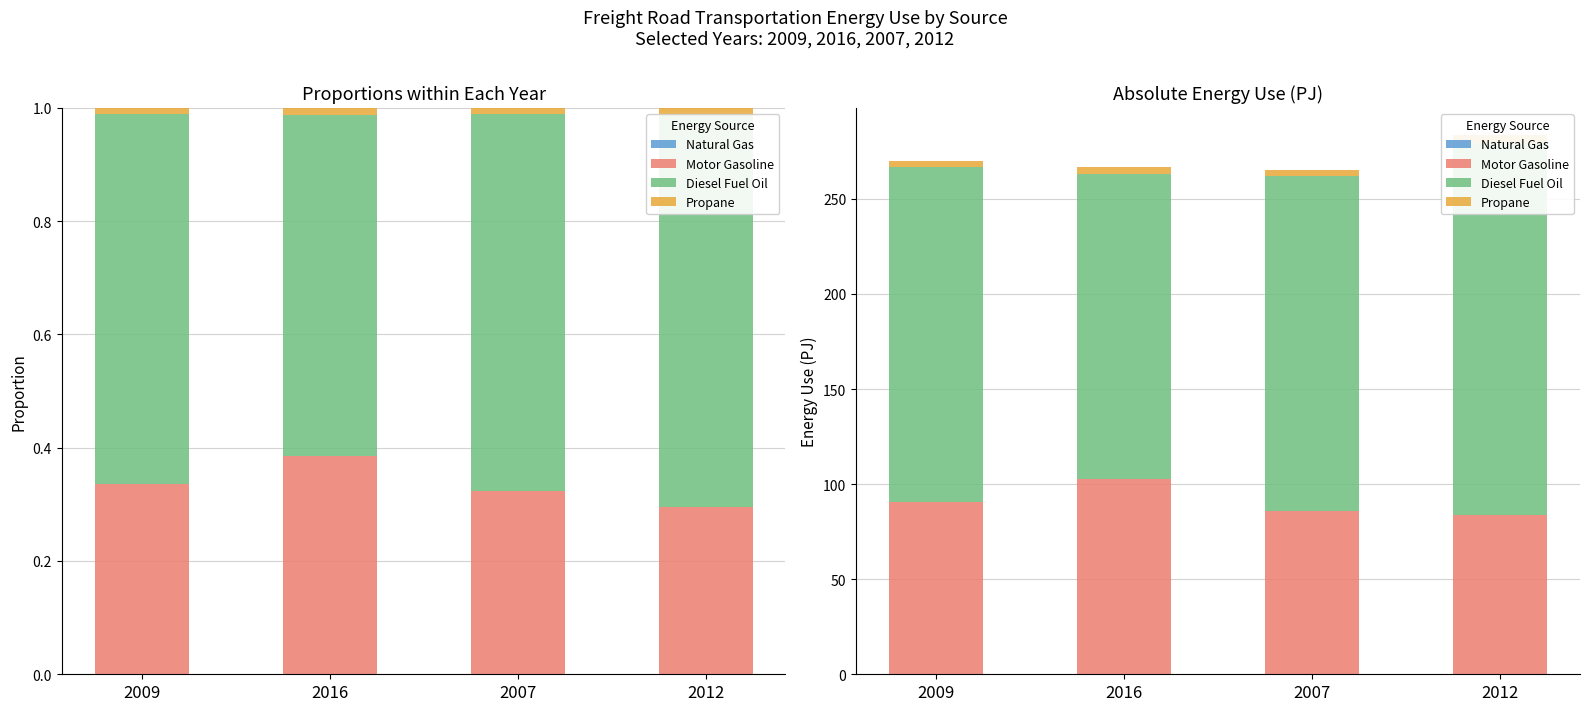

Is it true that Motor Gasoline equals 22.8 at 2016?

False